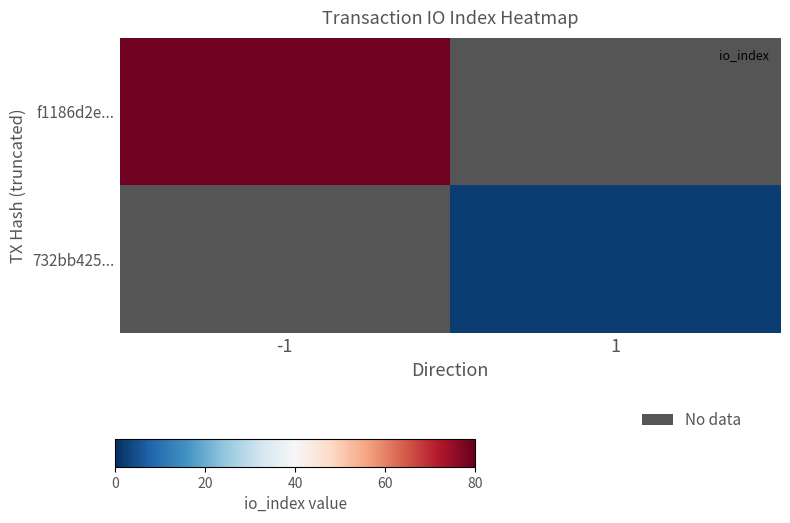

How many data points does each series have?

2